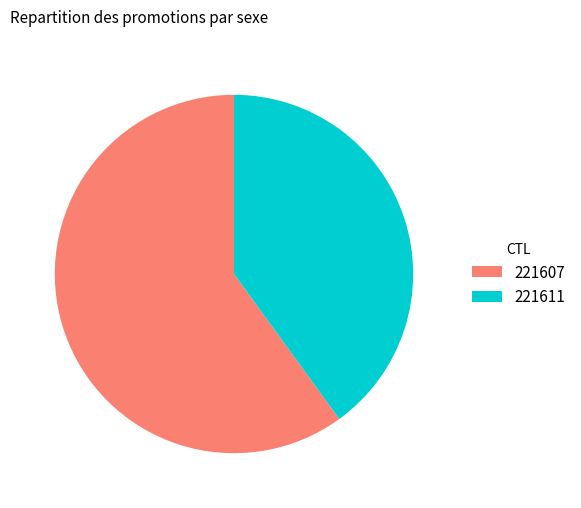

Does any single category account for the majority?

Yes